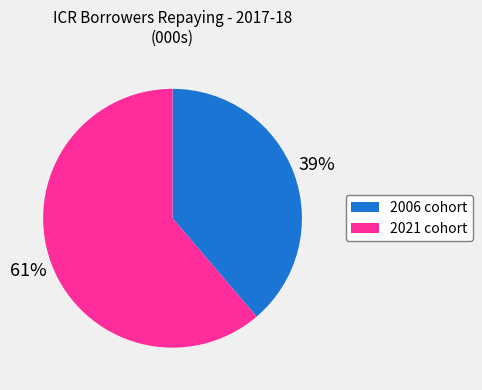

Is there a majority slice in this chart?

Yes